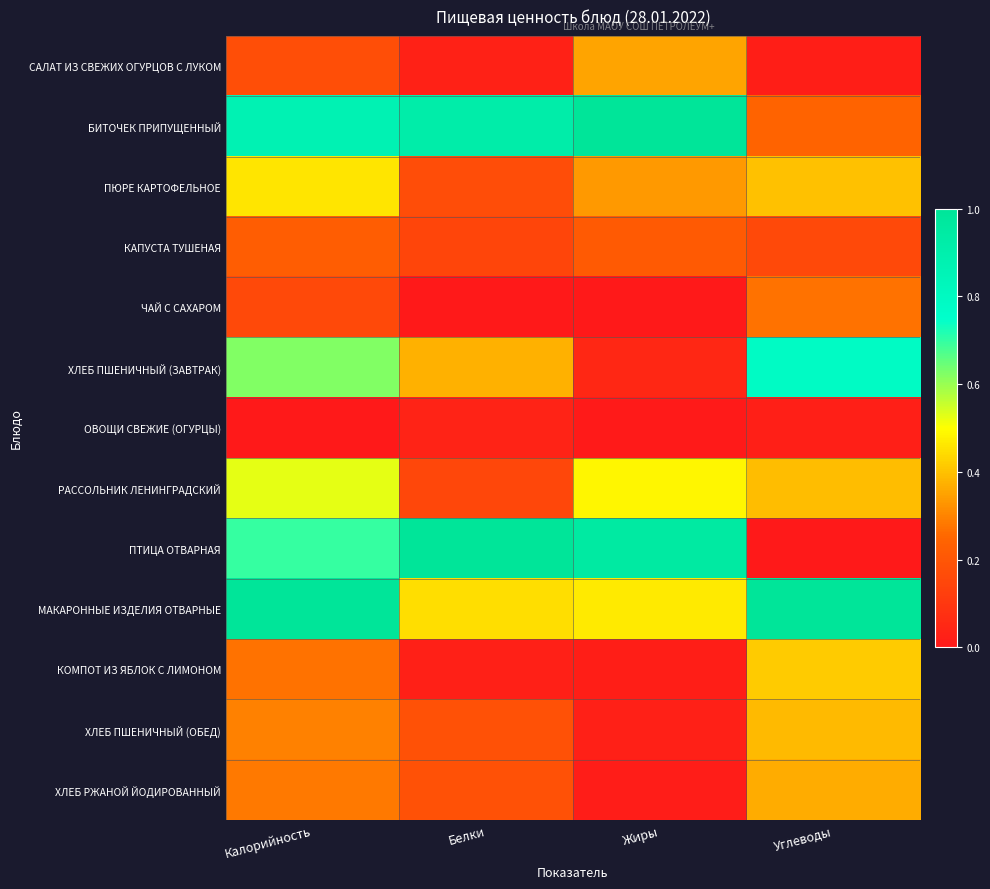

Count the number of categories in the chart.

4